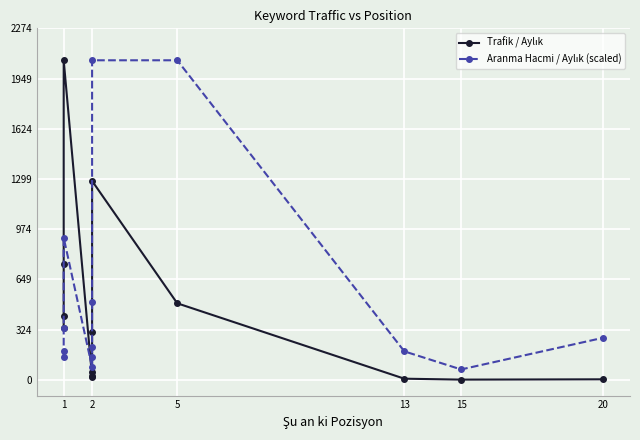

What is the difference between the maximum and minimum values in the Aranma Hacmi / Aylık (scaled) series?

2001.2